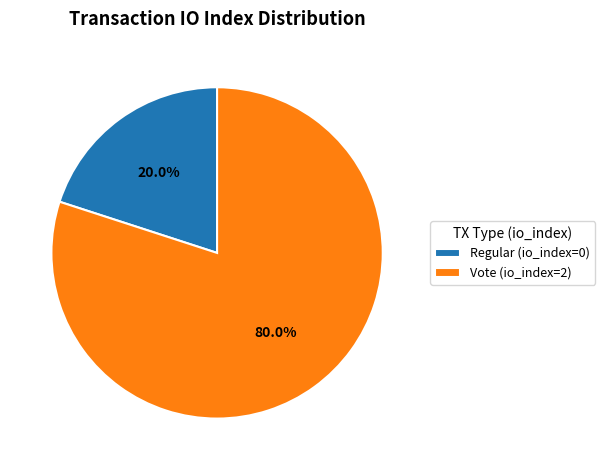

Which slice is the largest?

Vote (io_index=2)